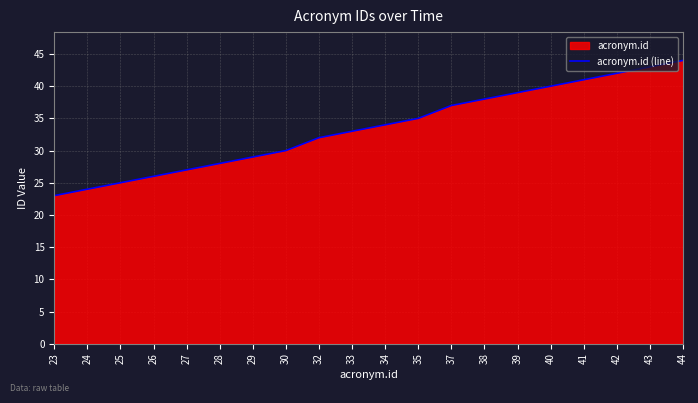

True or false: the data shows 17 at 38.

False